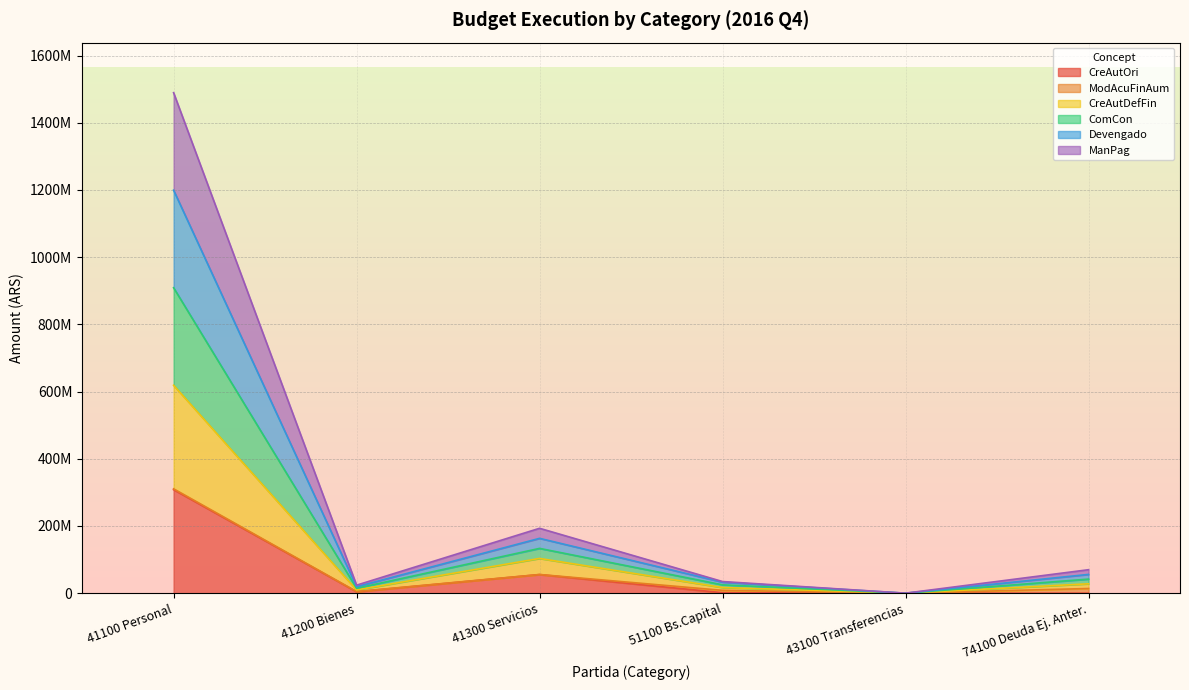

Does the chart display data point markers on the line(s)?

No